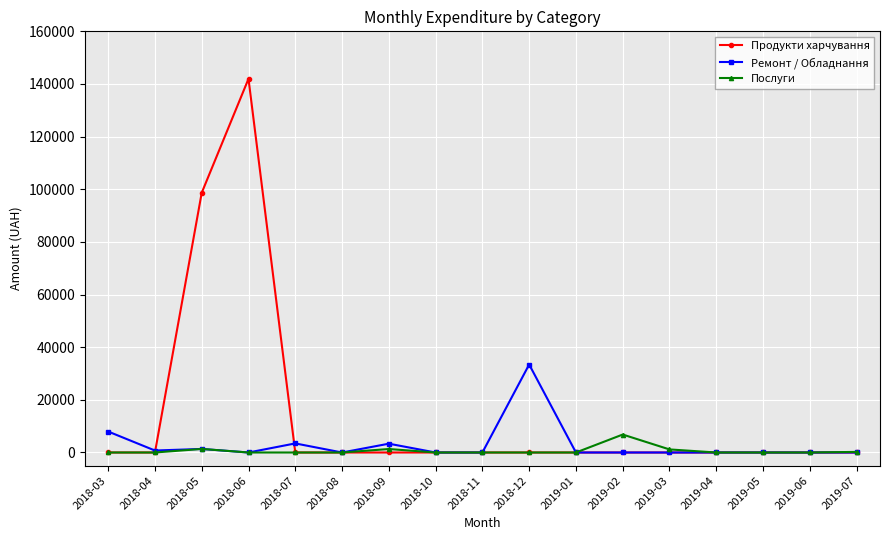

At how many categories does at least one series exceed 45643?

2